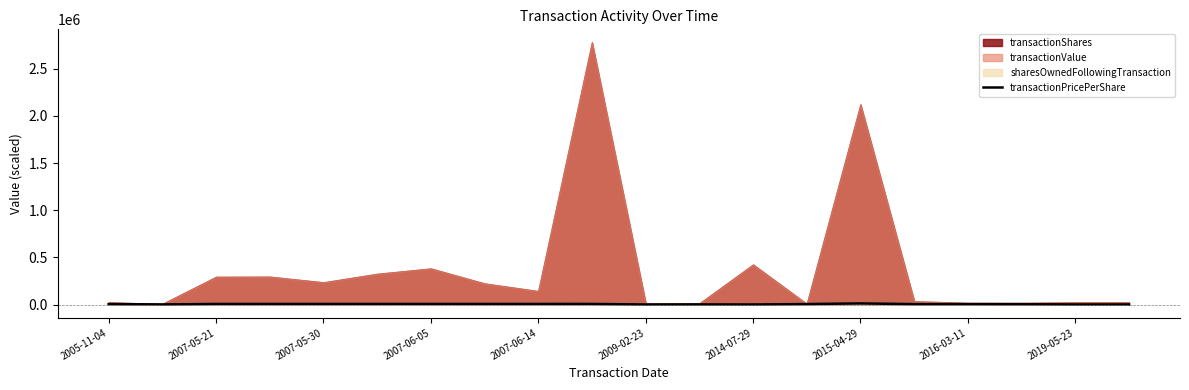

How many positive values are there?

19